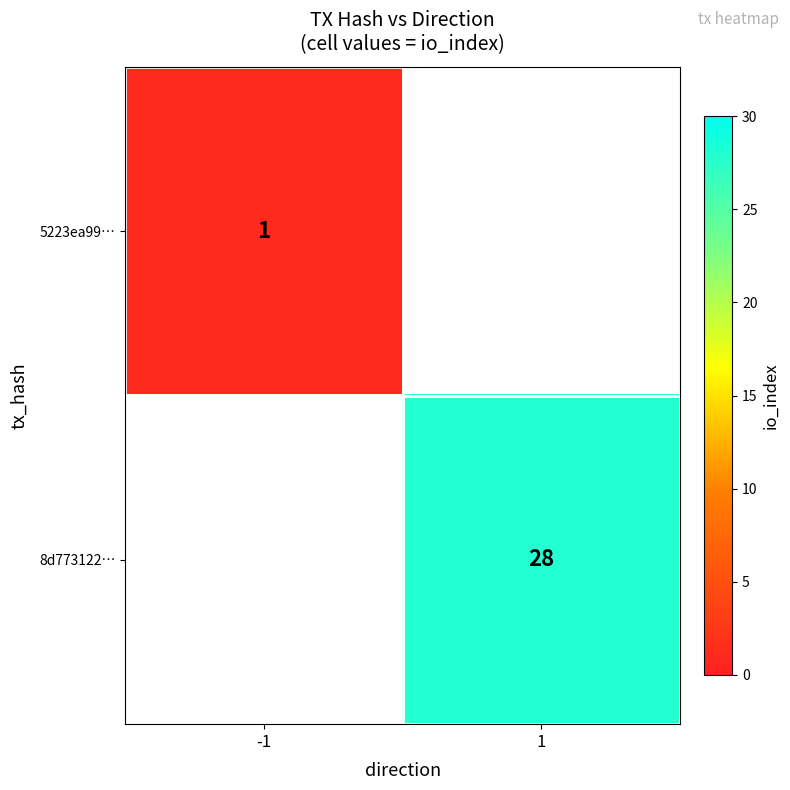

Is it true that 8d773122… equals 8.4 at 1?

False